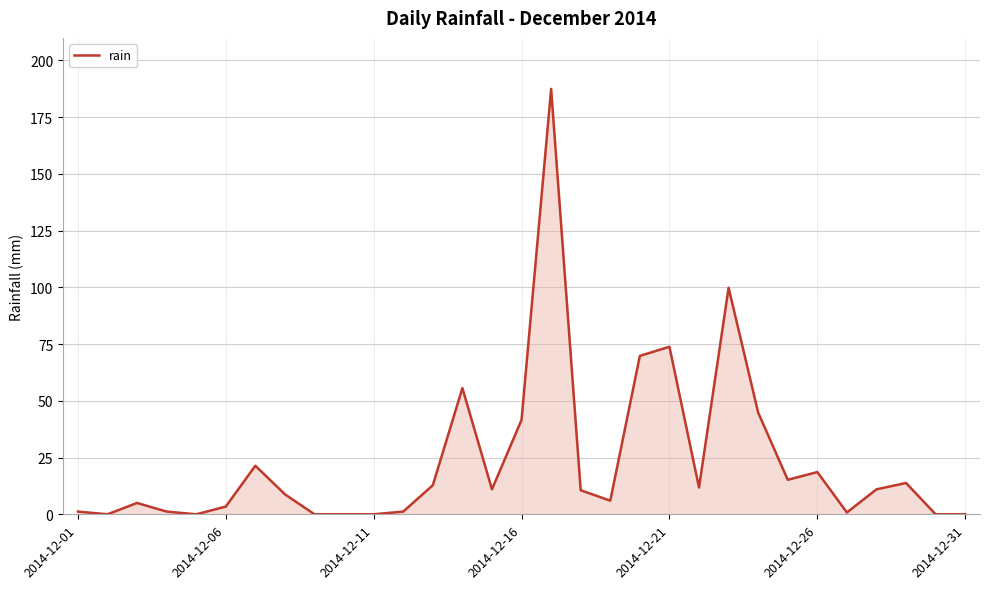

What is the greatest value displayed?

187.4